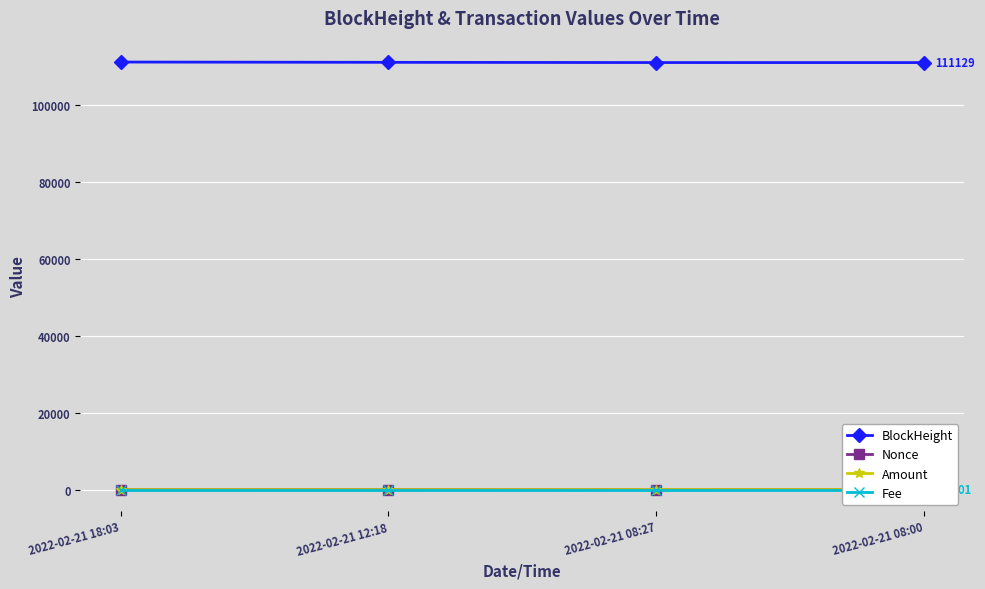

True or false: Amount has more than 1 interior local peaks.

False